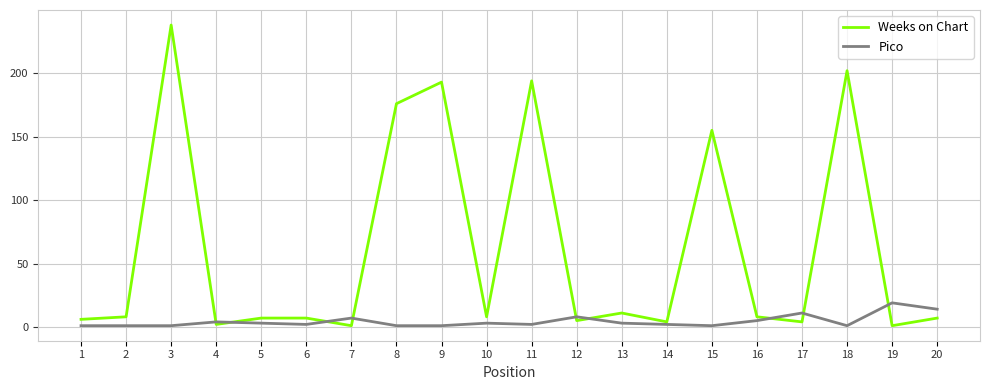

At which category is the sum across all series the highest?

3